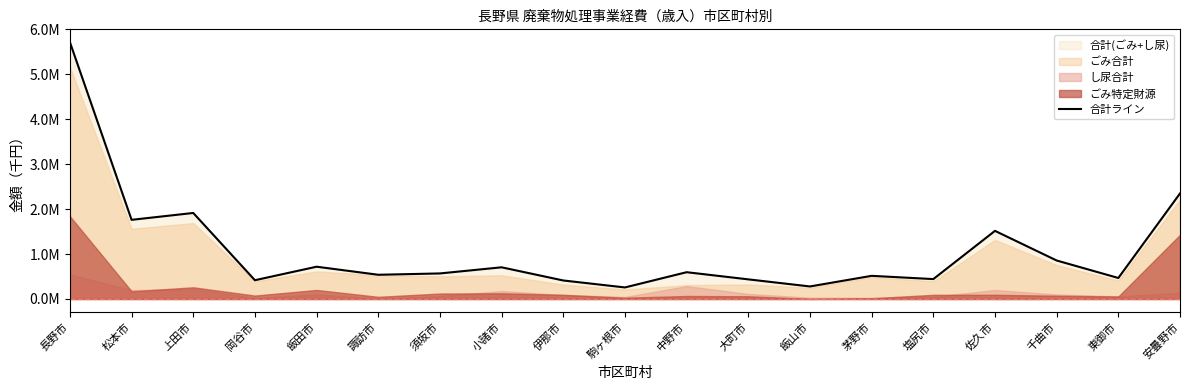

Reading left to right, transcribe all the data shown in this chart.

5714821	1761474	1914373	417834	718329	539072	568686	705108	411905	256992	596155	436814	278993	515321	442826	1516082	856514	467353	2348892